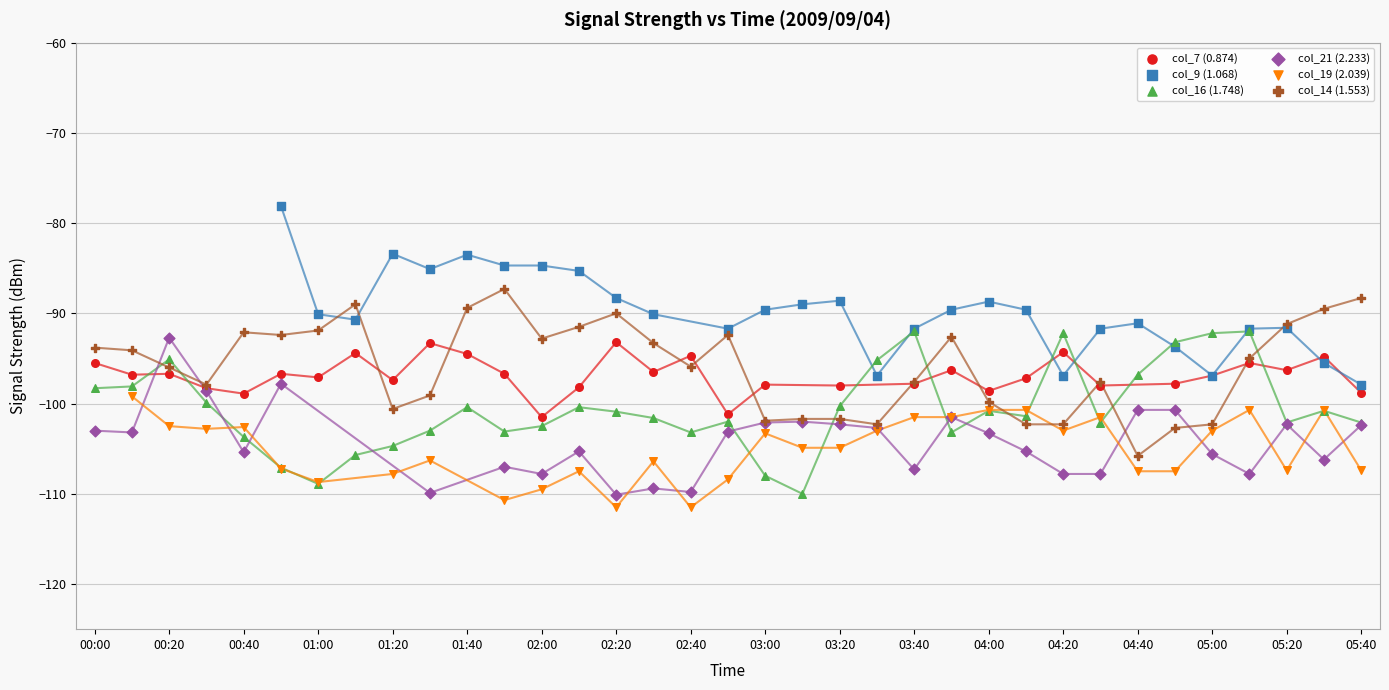

What are all the series names shown in the legend?

col_7 (0.874), col_9 (1.068), col_16 (1.748), col_21 (2.233), col_19 (2.039), col_14 (1.553)